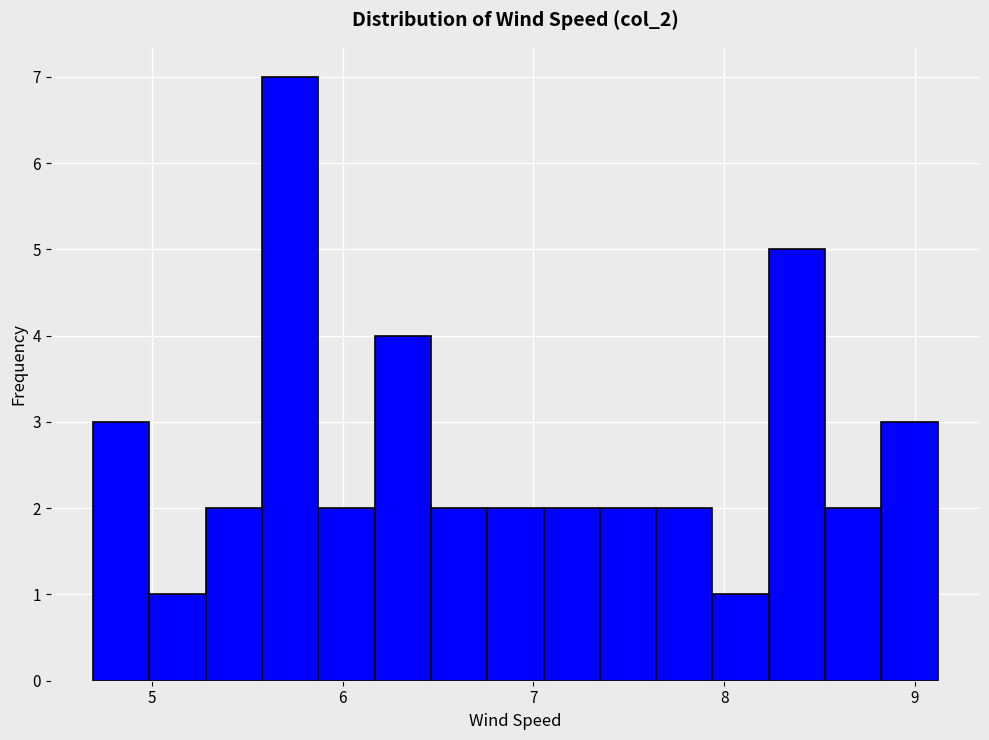

Read against the x-axis, roughly where is the centre of the tallest bar?

5.7